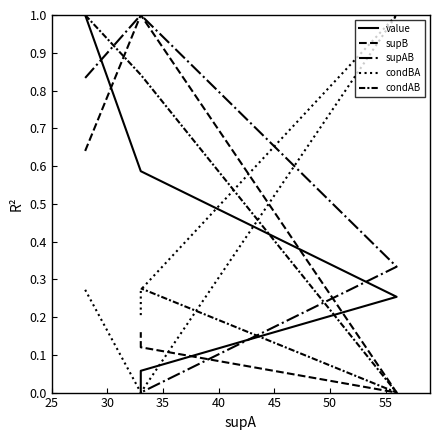

How many interior local peaks does the supB series have?

1